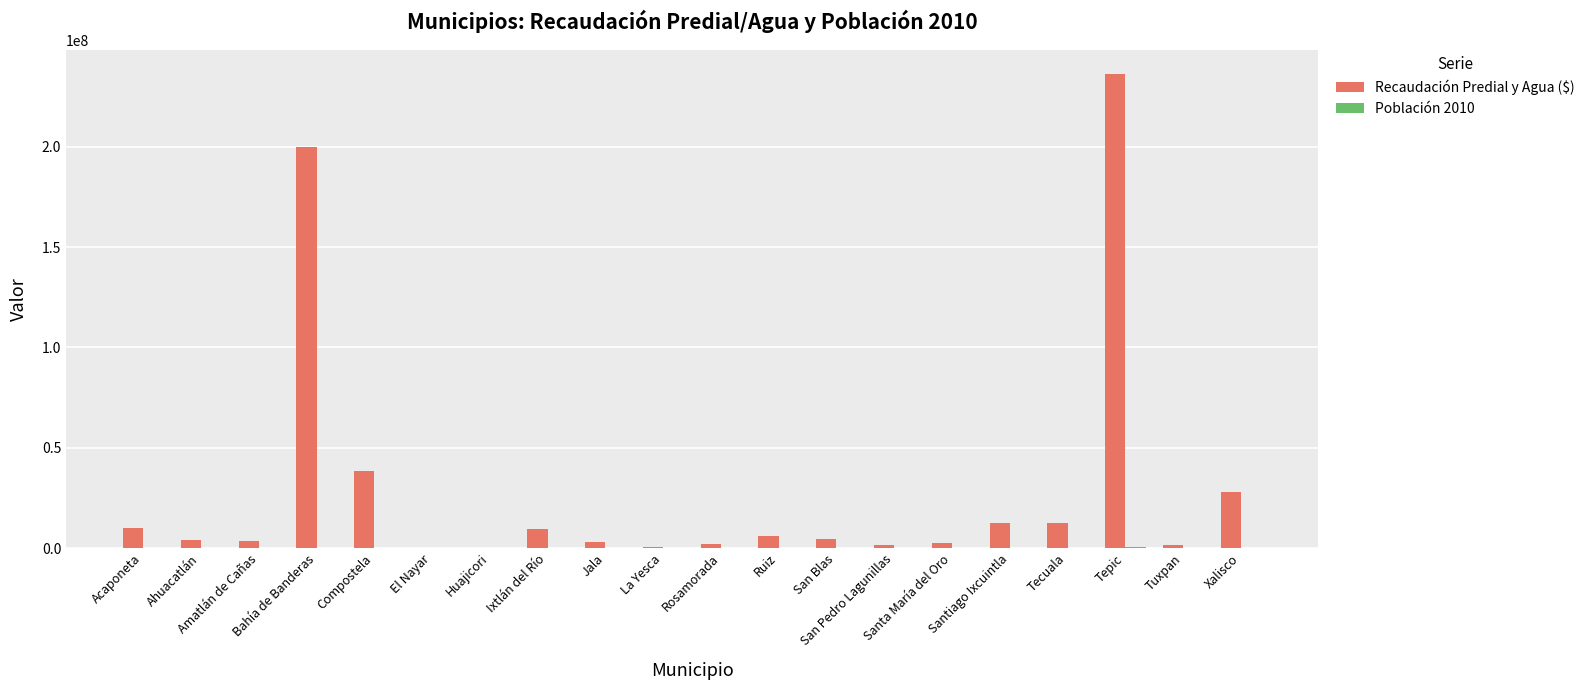

What is the sum of all Recaudación Predial y Agua ($) values?

576063214